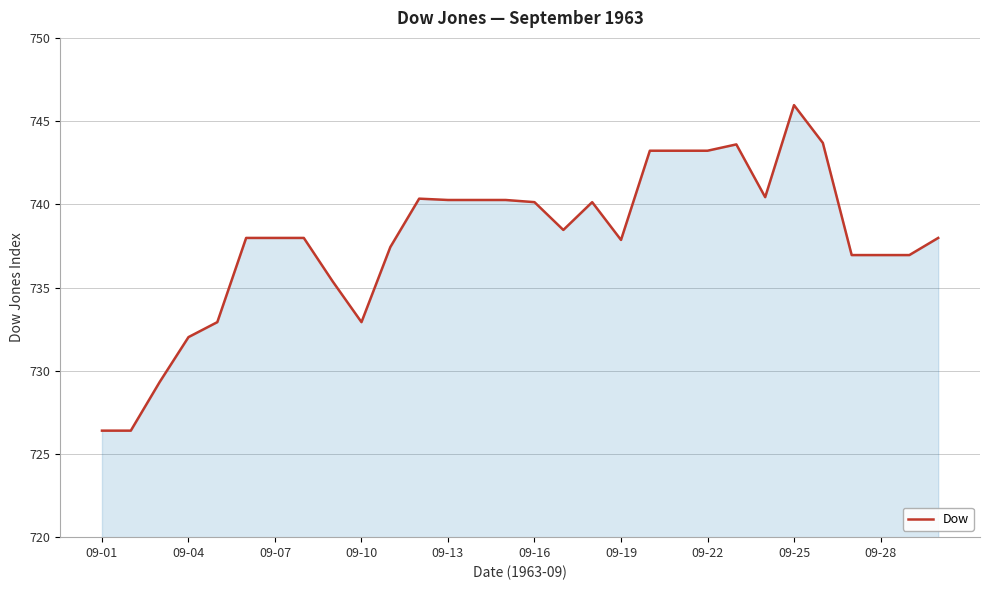

What is the difference between the maximum and minimum values?

19.6